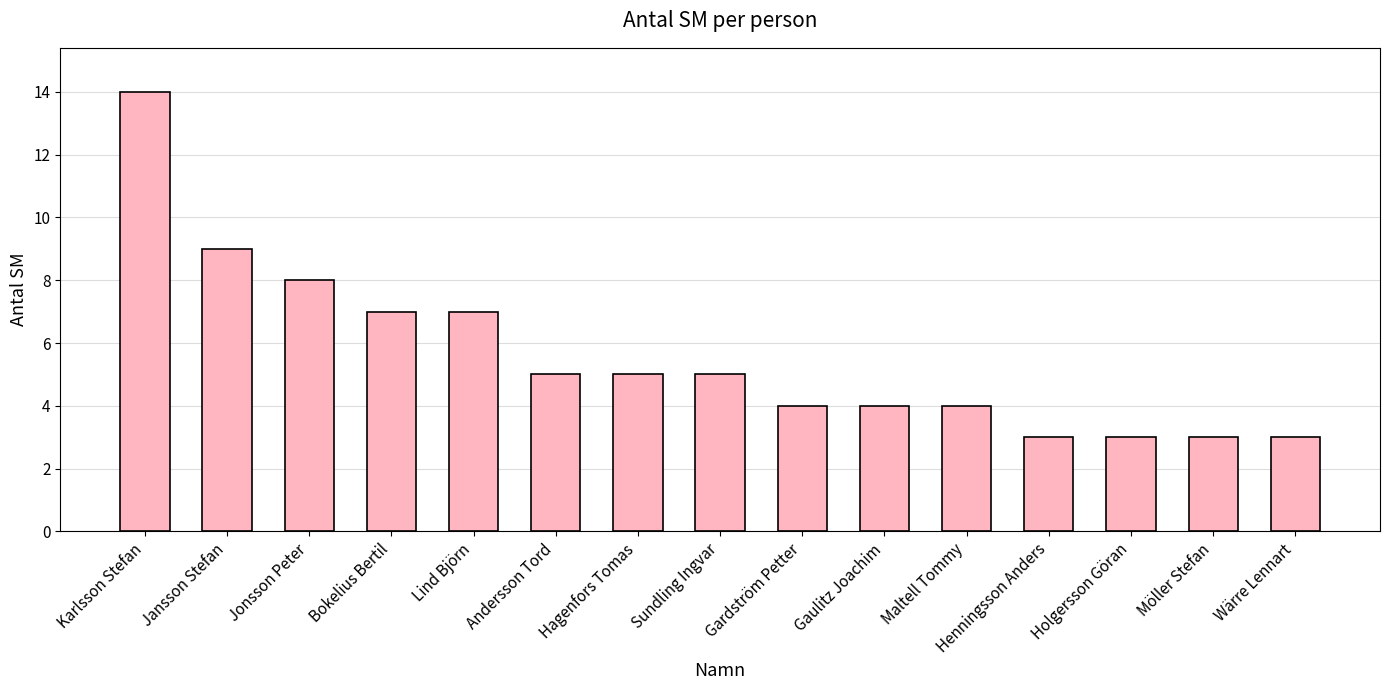

Reading right to left, what are all the values shown in this chart?

3	3	3	3	4	4	4	5	5	5	7	7	8	9	14